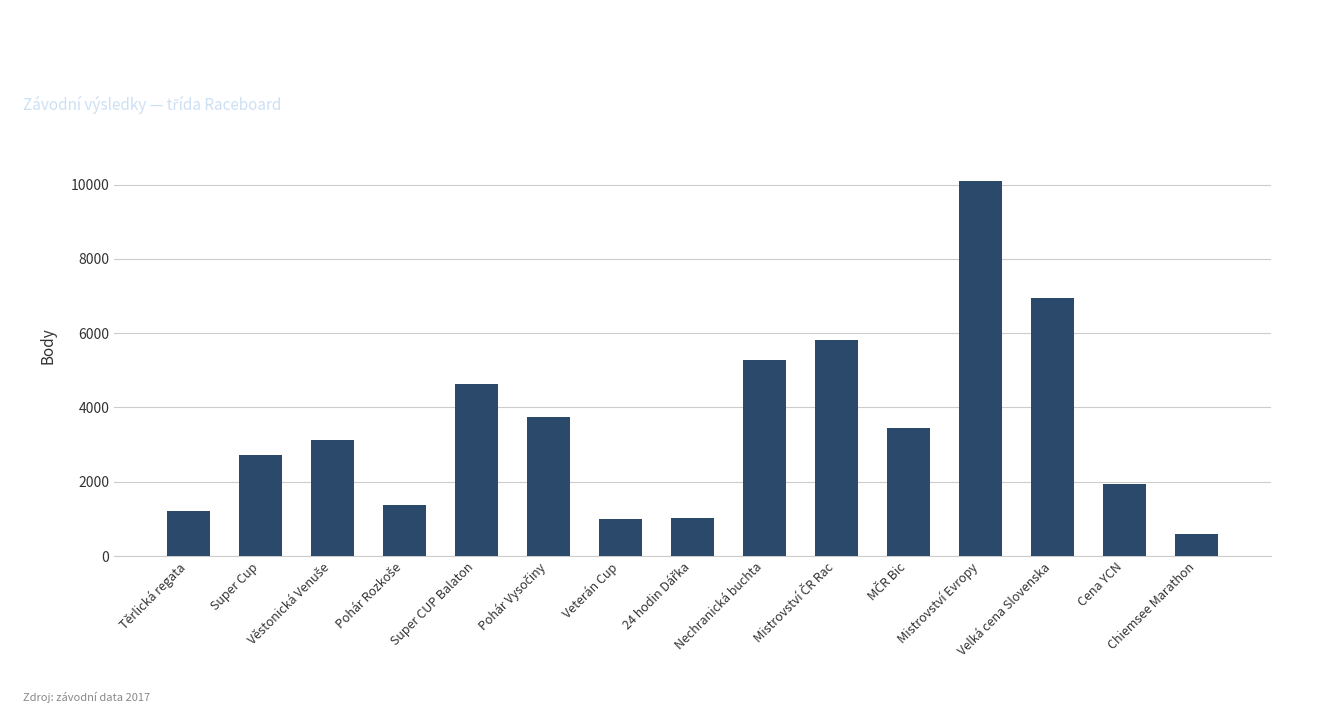

What is the smallest value displayed?

586